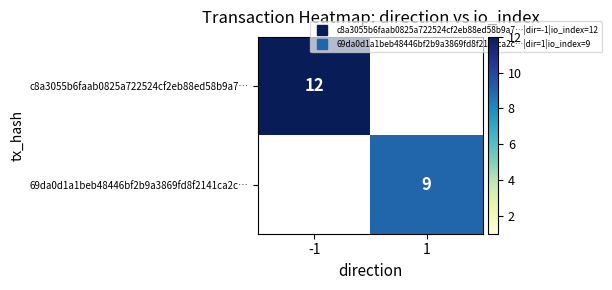

How many data points does each series have?

2